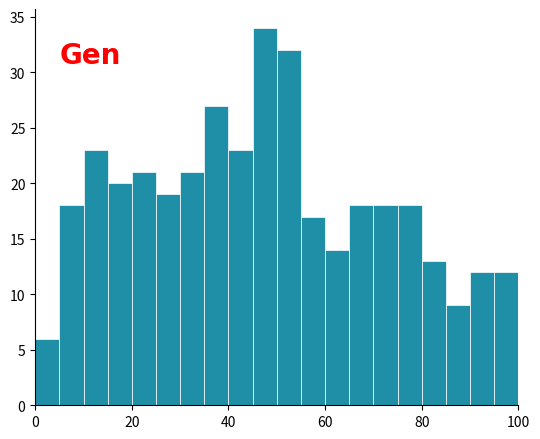

Around what value on the x-axis is the tallest bar? Give the approximate position of its centre, as read against the axis.

48